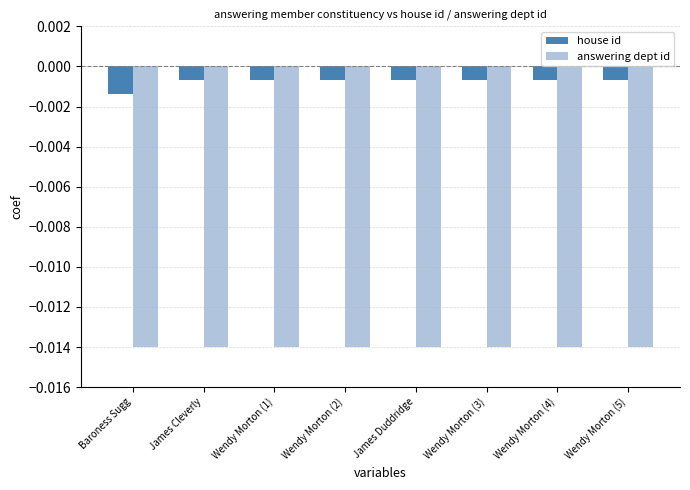

Which series has the widest spread of values?

house id